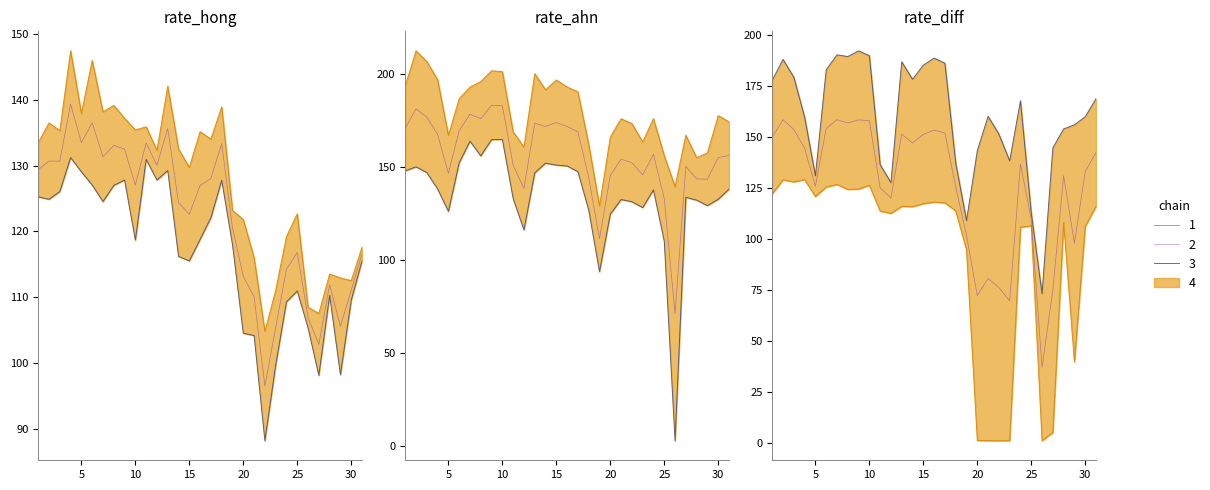

How many data points does each series have?

31